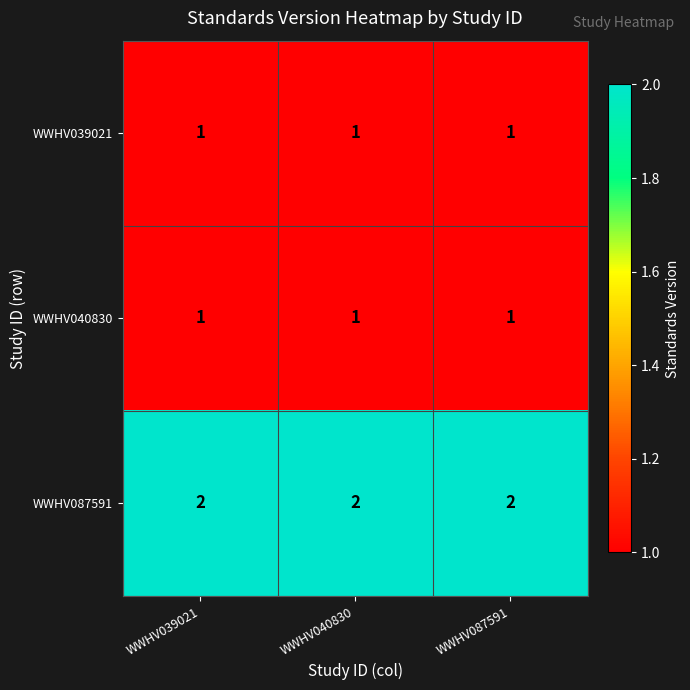

What is the sum of all WWHV039021 values?

3